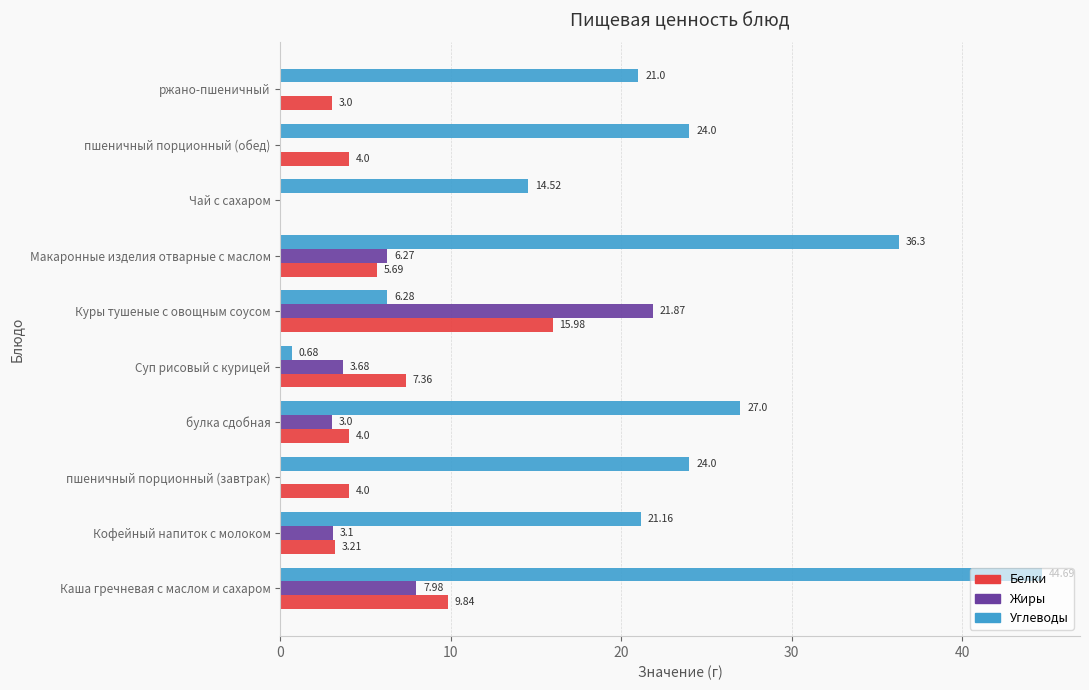

Which label corresponds to the largest value in the chart?

Каша гречневая с маслом и сахаром